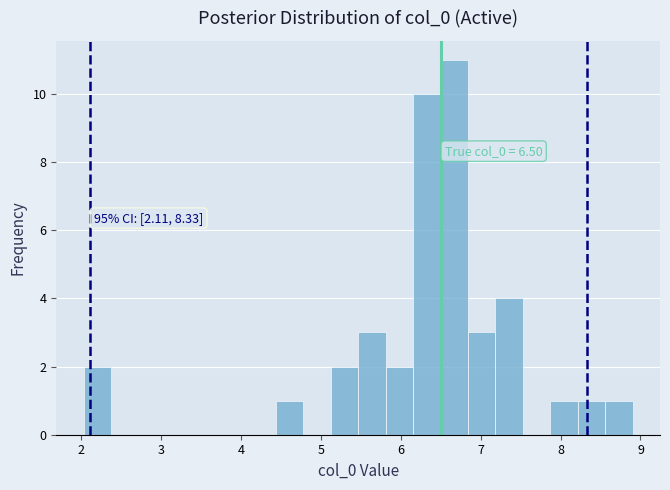

Read against the x-axis, roughly where is the centre of the tallest bar?

6.7